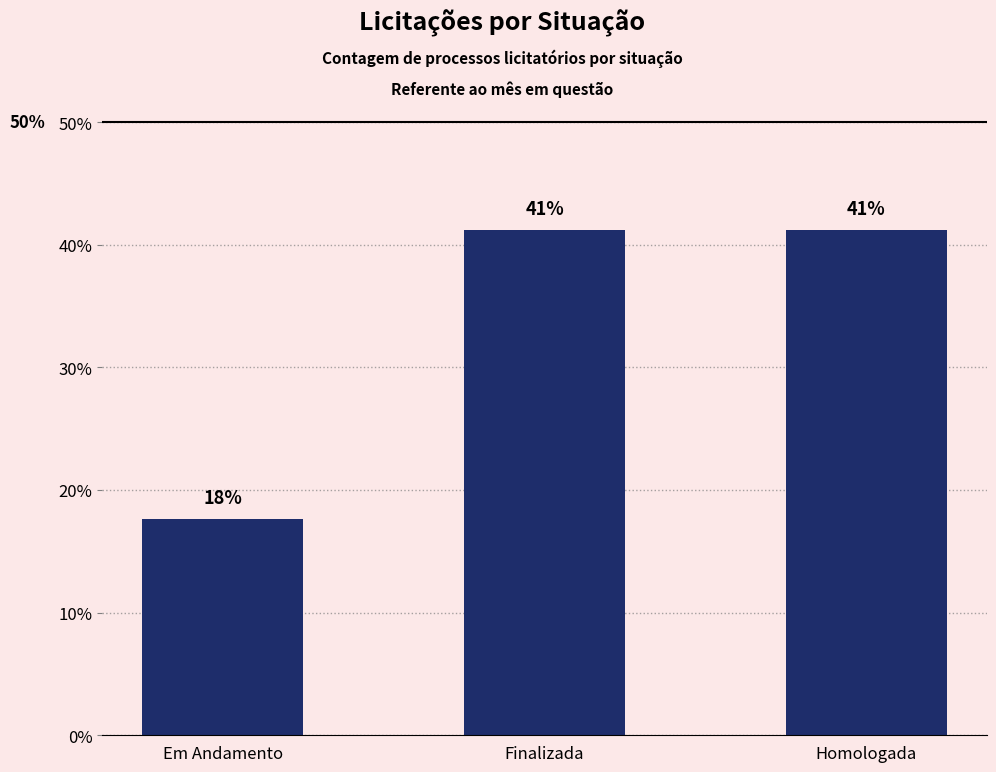

What is the sum of all values?

100.0